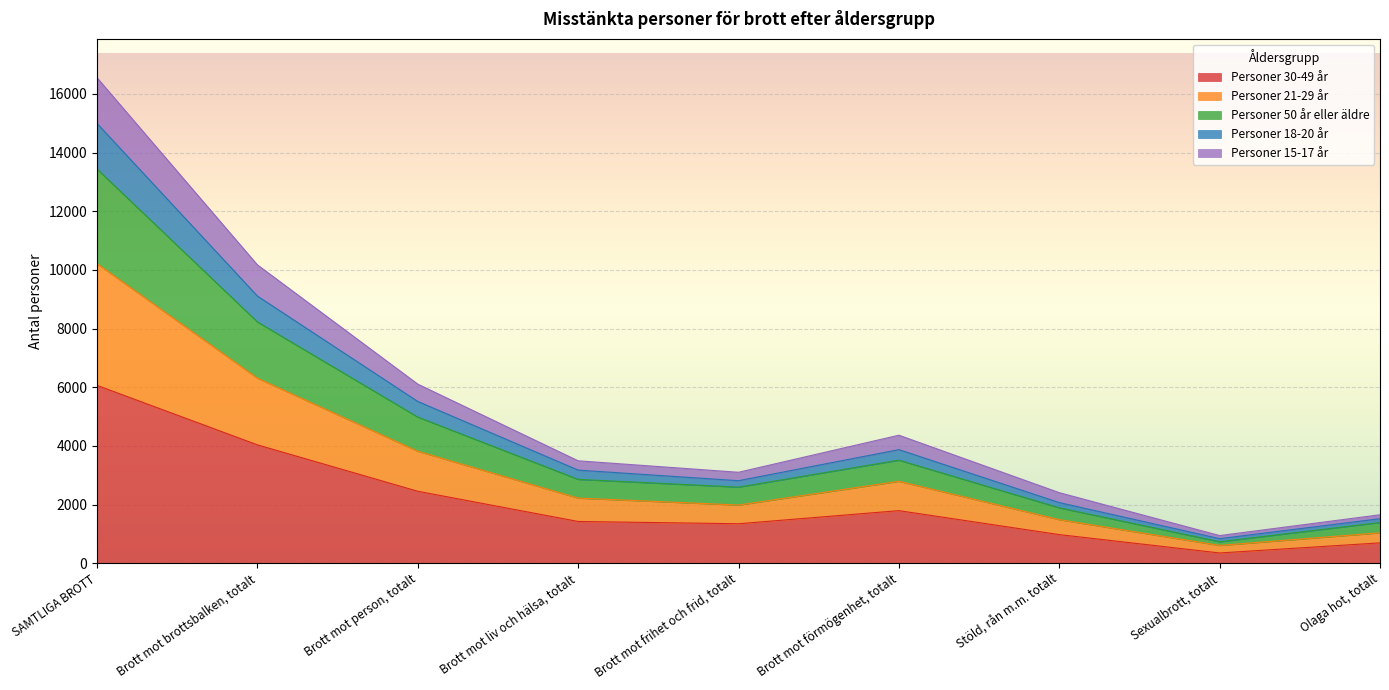

Is it true that Personer 30-49 år equals 6063 at SAMTLIGA BROTT?

True